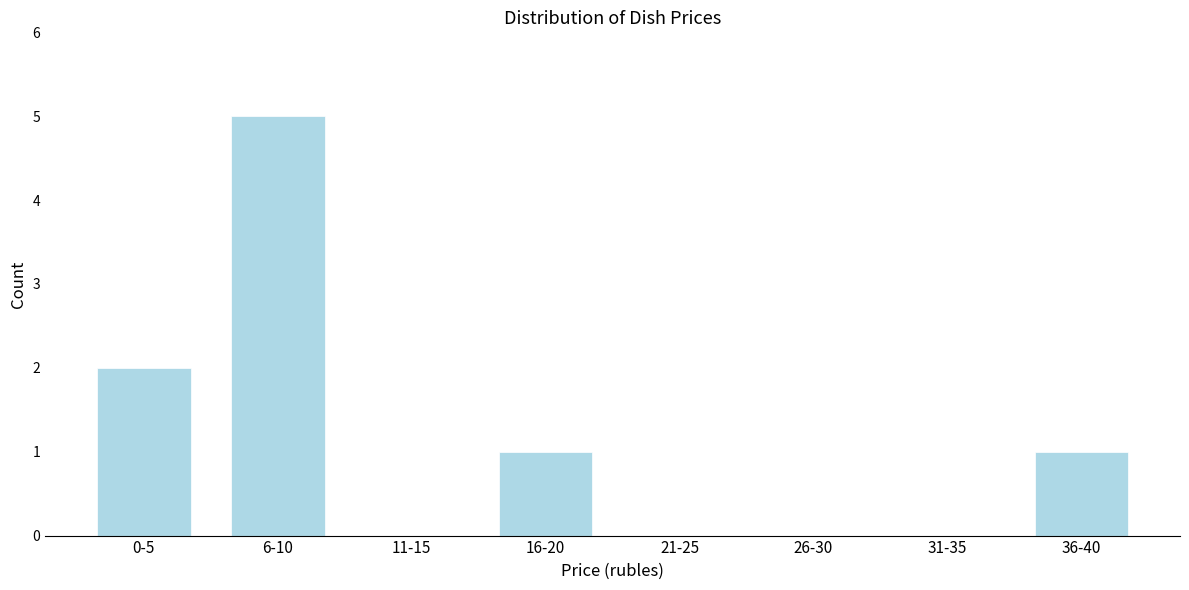

Reading right to left, extract all data points from this chart.

36-40=1	31-35=0	26-30=0	21-25=0	16-20=1	11-15=0	6-10=5	0-5=2